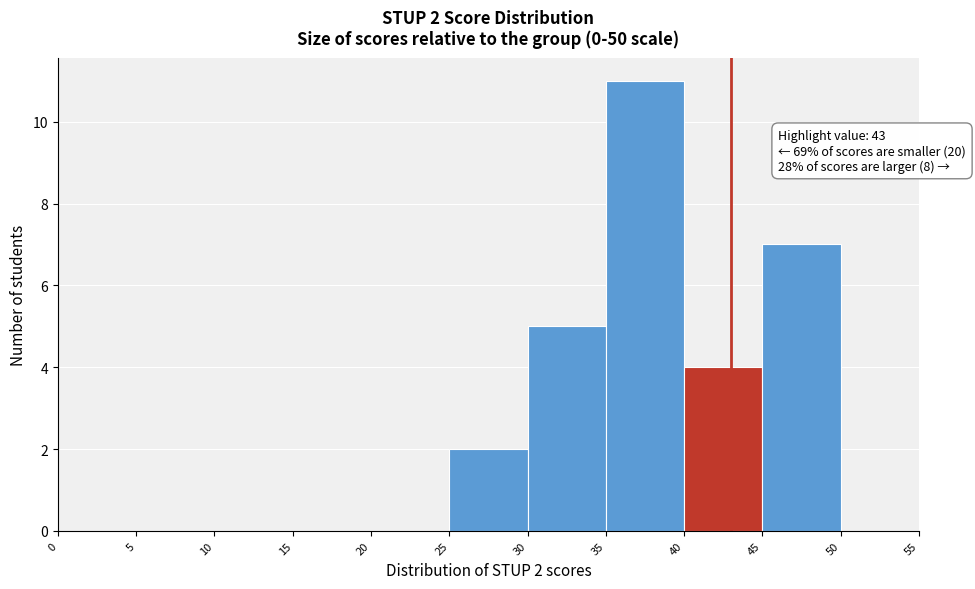

Over which range of the x-axis is the bar tallest?

35 to 40